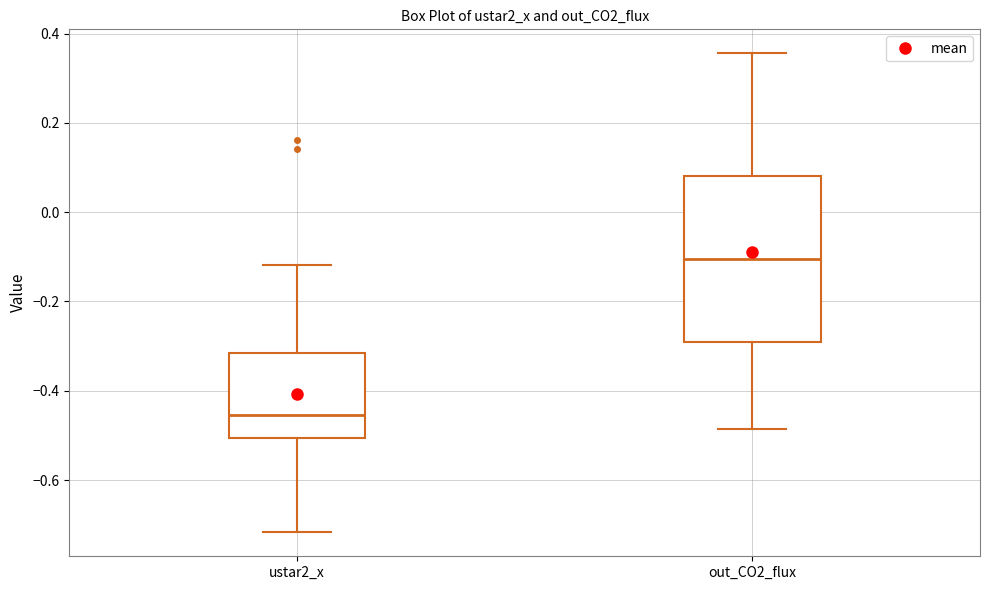

Reading left to right, read every box against the y-axis: the position of its median line, the range the box covers, and the ends of its whiskers. The values are not printed on the chart, so give them approximately, as read against the axis.

ustar2_x: median -0.46, box -0.50 to -0.32, whiskers -0.72 to -0.12
out_CO2_flux: median -0.10, box -0.30 to 0.08, whiskers -0.48 to 0.36